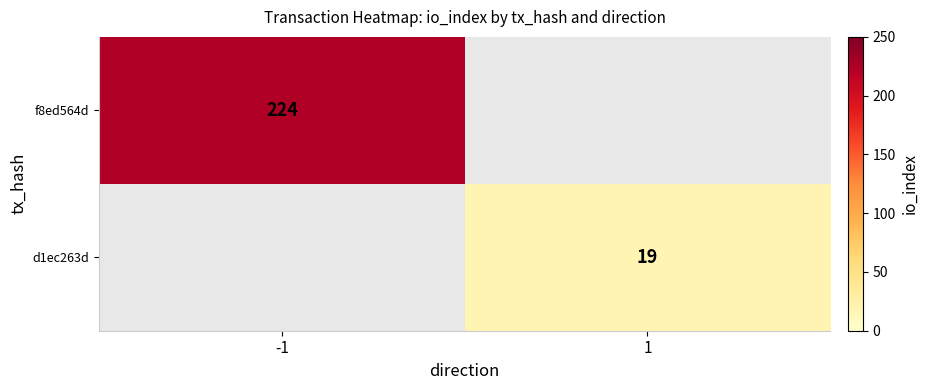

How many series are shown in this chart?

2